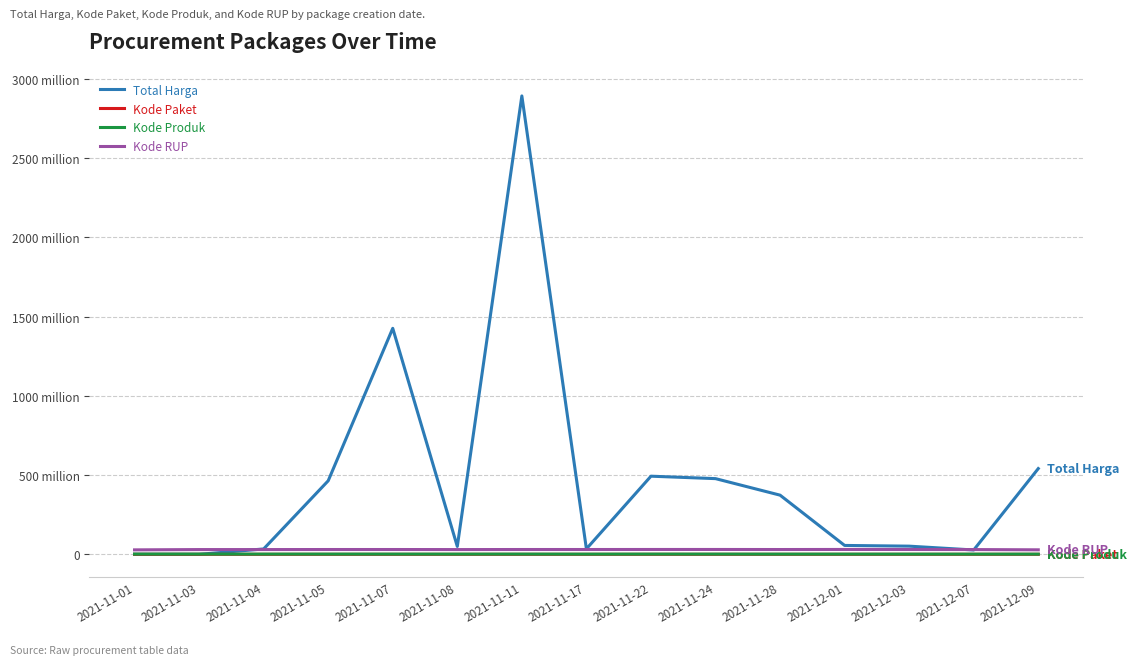

What are all the series names shown in the legend?

Total Harga, Kode Paket, Kode Produk, Kode RUP